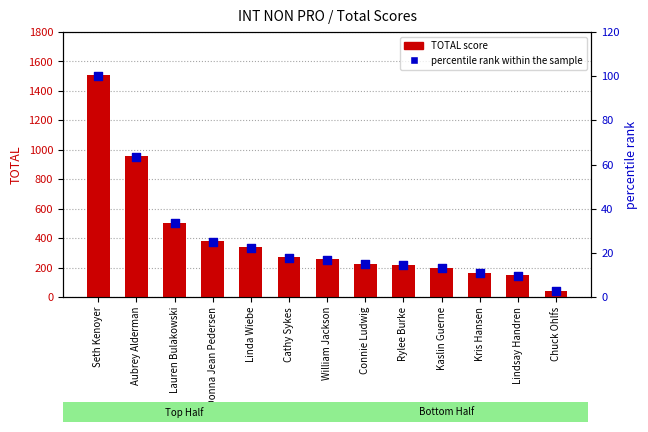

Which series contains the lowest Y value?

percentile rank within the sample